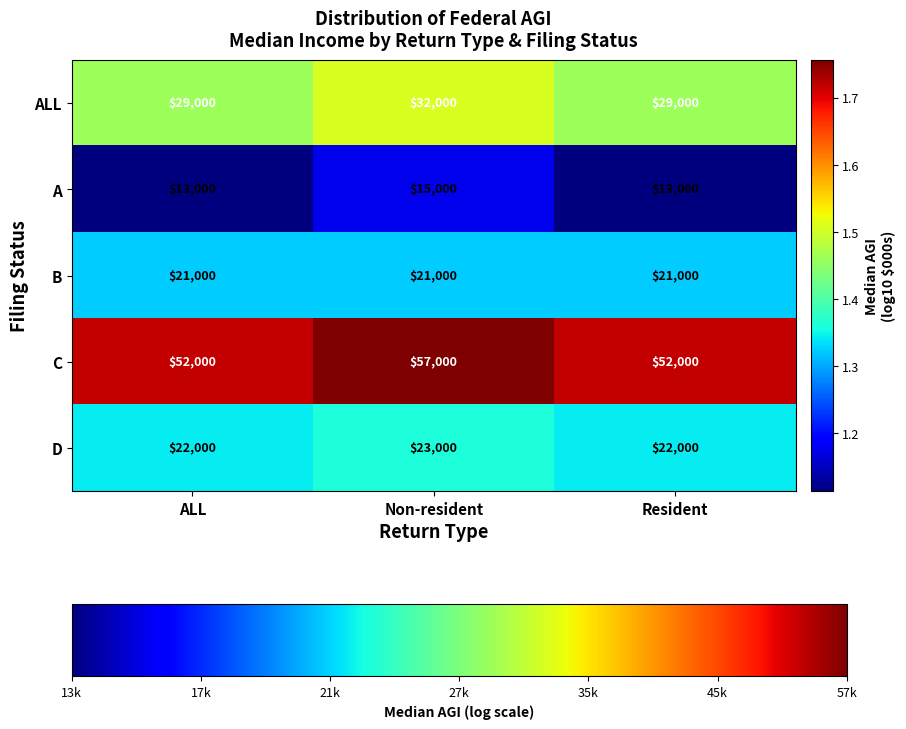

Reading left to right, what are all the values shown in this chart?

ALL: ALL=29000	Non-resident=32000	Resident=29000
A: ALL=13000	Non-resident=15000	Resident=13000
B: ALL=21000	Non-resident=21000	Resident=21000
C: ALL=52000	Non-resident=57000	Resident=52000
D: ALL=22000	Non-resident=23000	Resident=22000